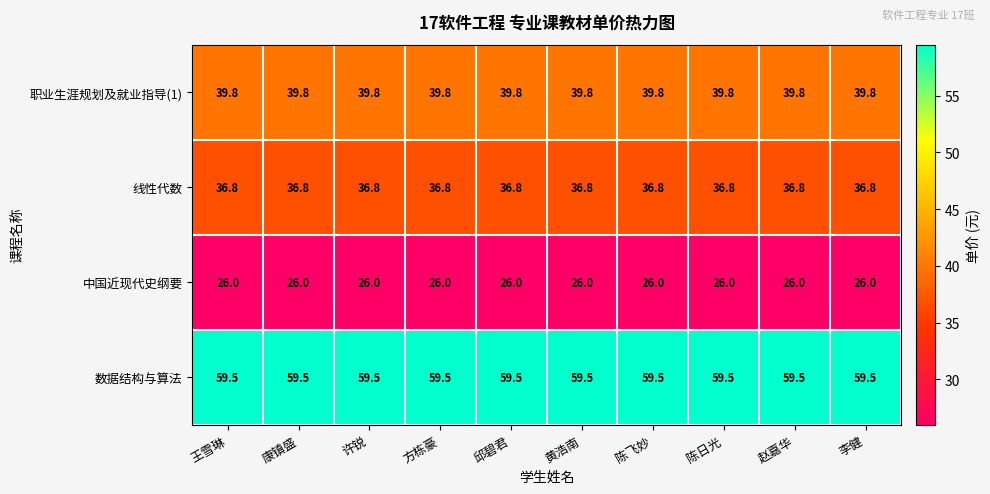

What is the difference between the highest and lowest values at 王雪琳?

33.5